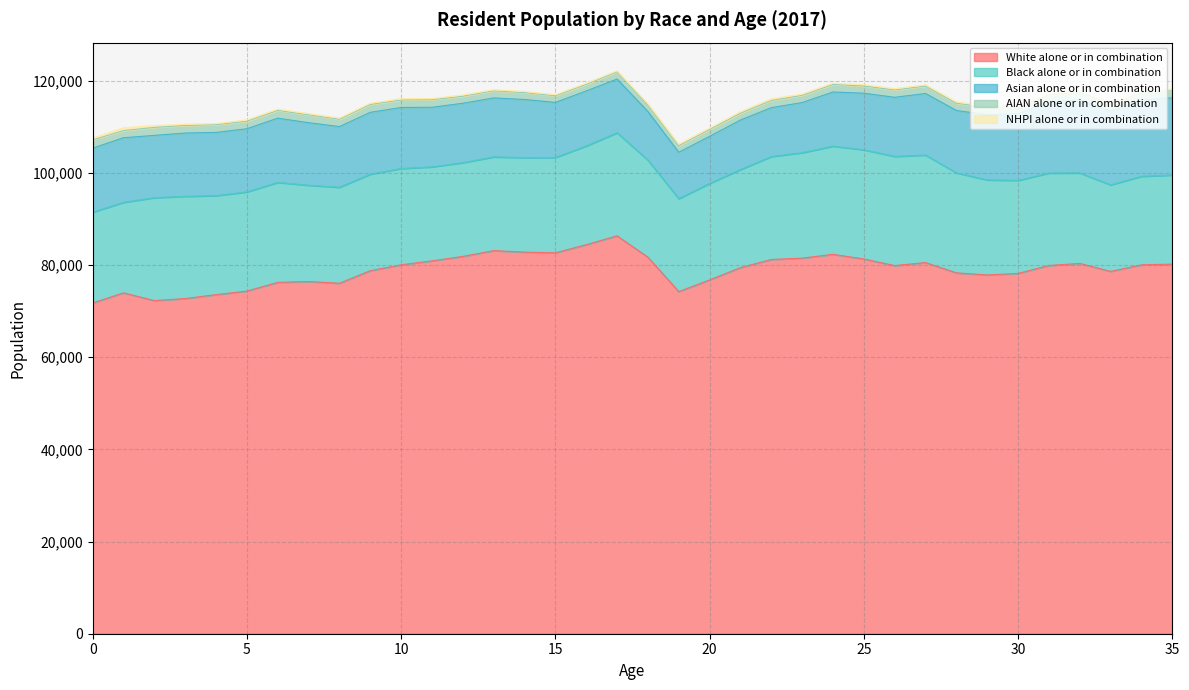

What is the minimum value for White alone or in combination?

71768